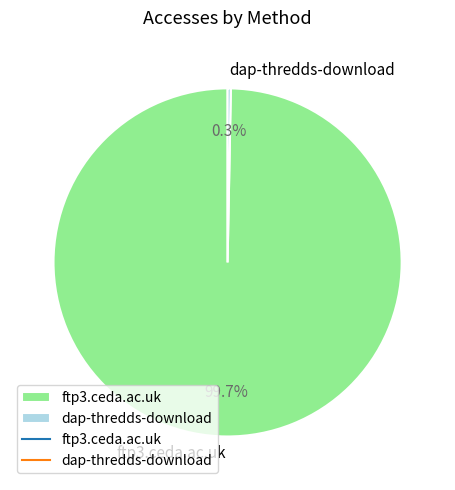

To the nearest percent, what is the combined percentage of dap-thredds-download and ftp3.ceda.ac.uk?

100%